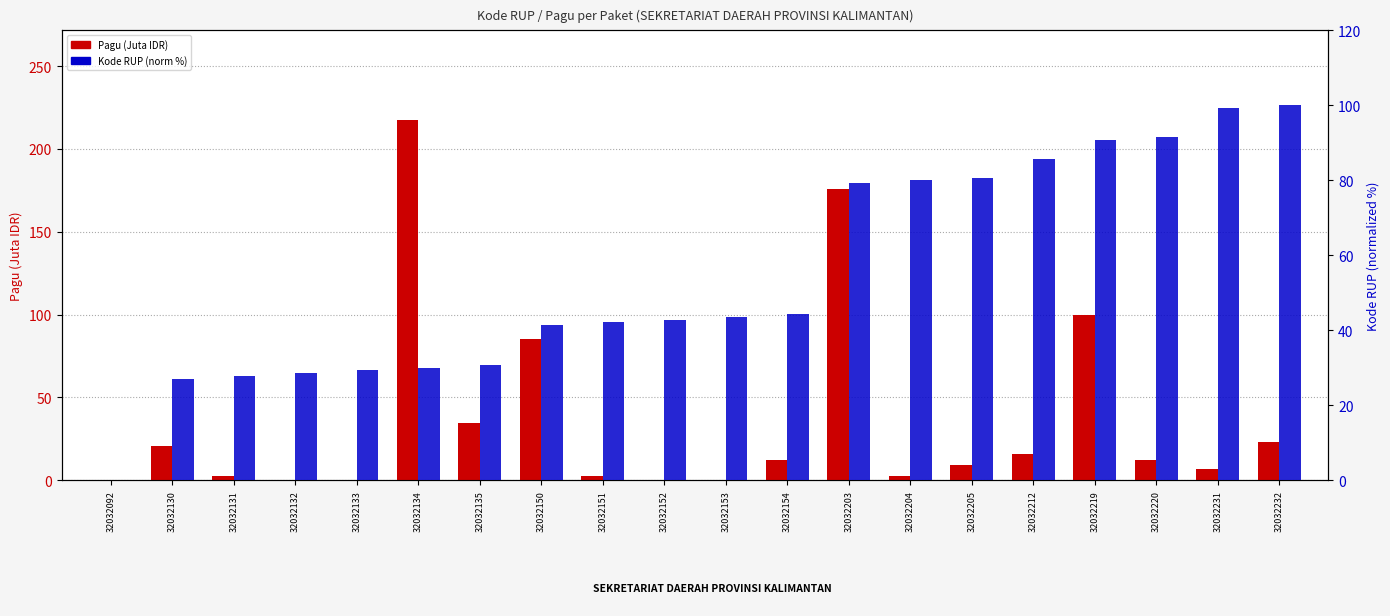

Reading right to left, extract all data points from this chart.

Pagu (Juta IDR): 32032232=23.1	32032231=7.0	32032220=12.2	32032219=100.0	32032212=16.0	32032205=9.5	32032204=2.5	32032203=176.0	32032154=11.9	32032153=0.4	32032152=0.4	32032151=2.5	32032150=85.4	32032135=34.8	32032134=217.2	32032133=0.4	32032132=0.4	32032131=2.5	32032130=20.6	32032092=0.4
Kode RUP (norm %): 32032232=100.0	32032231=99.3	32032220=91.4	32032219=90.7	32032212=85.7	32032205=80.7	32032204=80.0	32032203=79.3	32032154=44.3	32032153=43.6	32032152=42.9	32032151=42.1	32032150=41.4	32032135=30.7	32032134=30.0	32032133=29.3	32032132=28.6	32032131=27.9	32032130=27.1	32032092=0.0